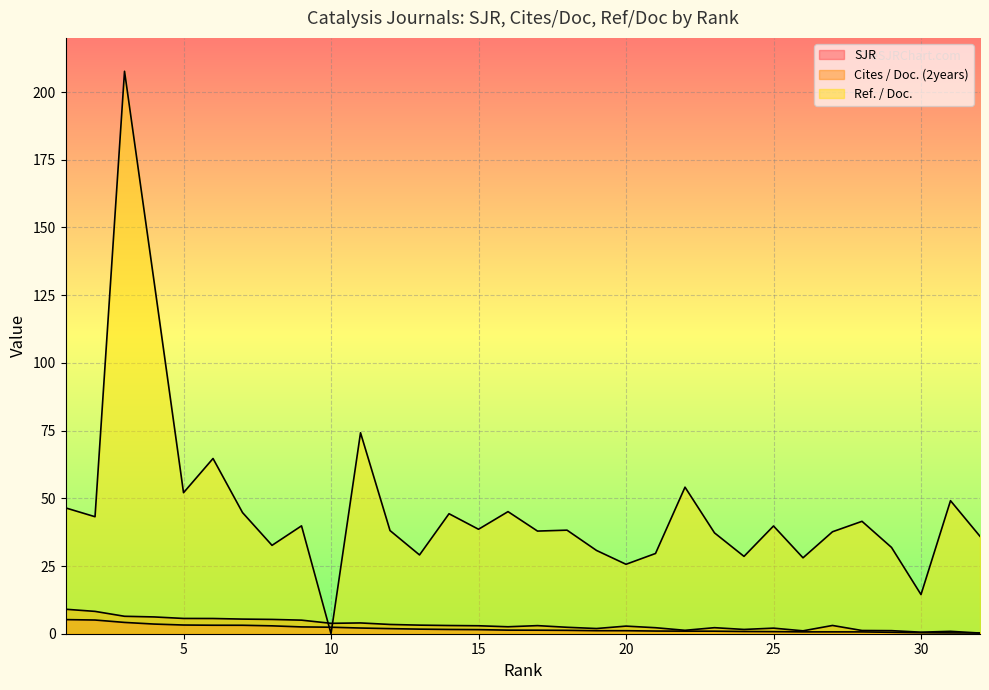

Reading right to left, transcribe all the data shown in this chart.

SJR: 32=0.2	31=0.3	30=0.4	29=0.5	28=0.7	27=0.7	26=0.7	25=0.8	24=0.8	23=0.9	22=1.0	21=1.0	20=1.1	19=1.1	18=1.2	17=1.3	16=1.3	15=1.5	14=1.6	13=1.7	12=1.9	11=2.1	10=2.4	9=2.5	8=2.9	7=3.1	6=3.1	5=3.2	4=3.6	3=4.2	2=5.1	1=5.2
Cites / Doc. (2years): 32=0.2	31=0.9	30=0.6	29=1.1	28=1.2	27=3.0	26=1.1	25=2.1	24=1.6	23=2.2	22=1.3	21=2.2	20=2.8	19=1.9	18=2.4	17=3.0	16=2.6	15=2.9	14=3.0	13=3.2	12=3.4	11=4.0	10=3.8	9=5.0	8=5.3	7=5.4	6=5.6	5=5.6	4=6.2	3=6.4	2=8.2	1=9.0
Ref. / Doc.: 32=36.0	31=49.1	30=14.5	29=31.9	28=41.5	27=37.6	26=28.0	25=39.8	24=28.6	23=37.2	22=54.1	21=29.6	20=25.6	19=30.8	18=38.2	17=37.9	16=45.1	15=38.6	14=44.3	13=29.1	12=38.1	11=74.2	10=0.0	9=39.8	8=32.6	7=44.7	6=64.7	5=52.1	4=130.2	3=207.7	2=43.2	1=46.5